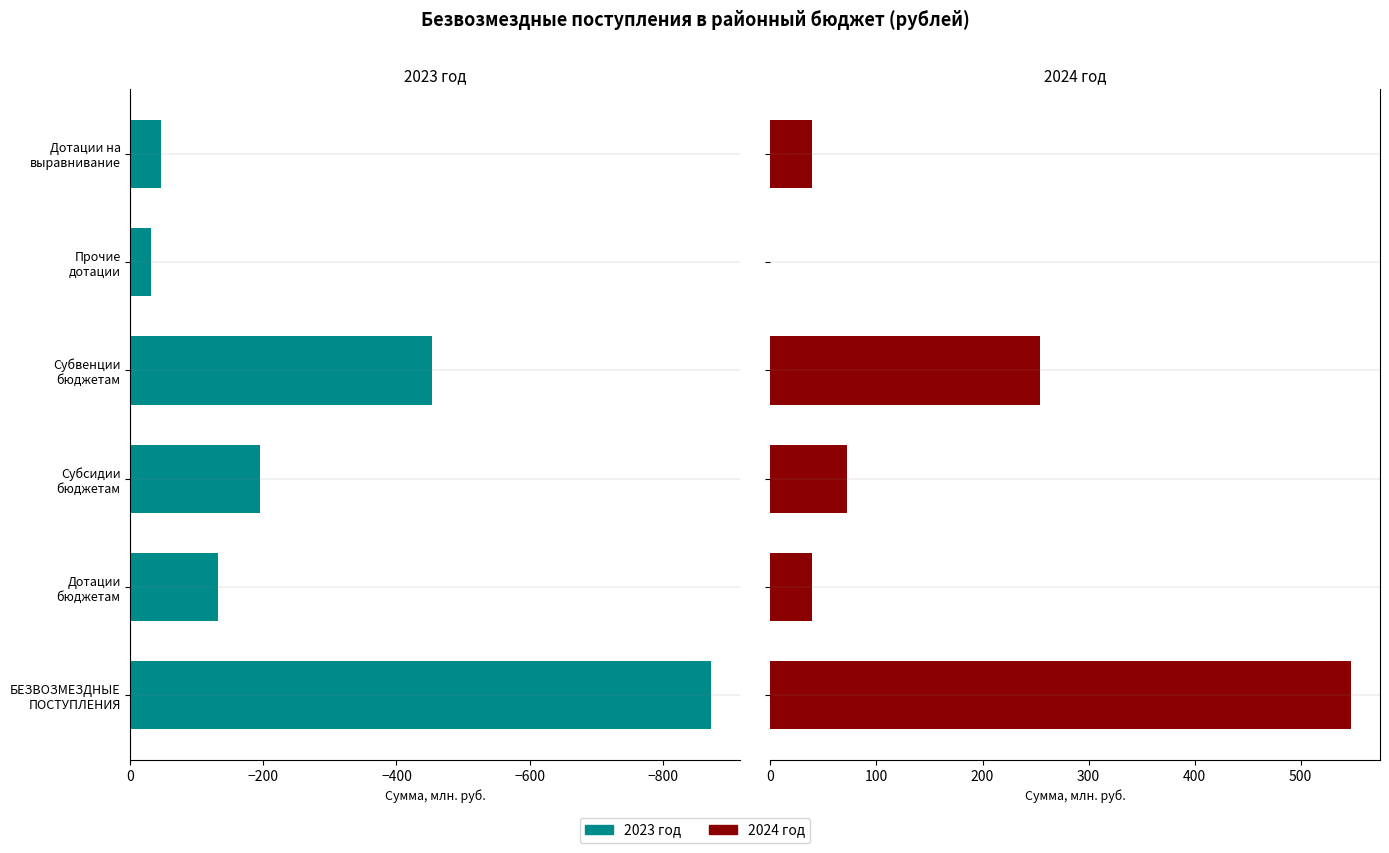

At how many categories does at least one series exceed -694?

6